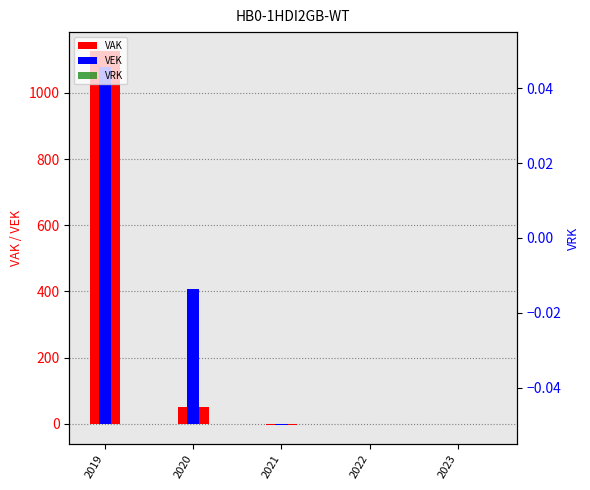

Is the value of VEK at 2021 greater than the value of VRK at 2020?

No